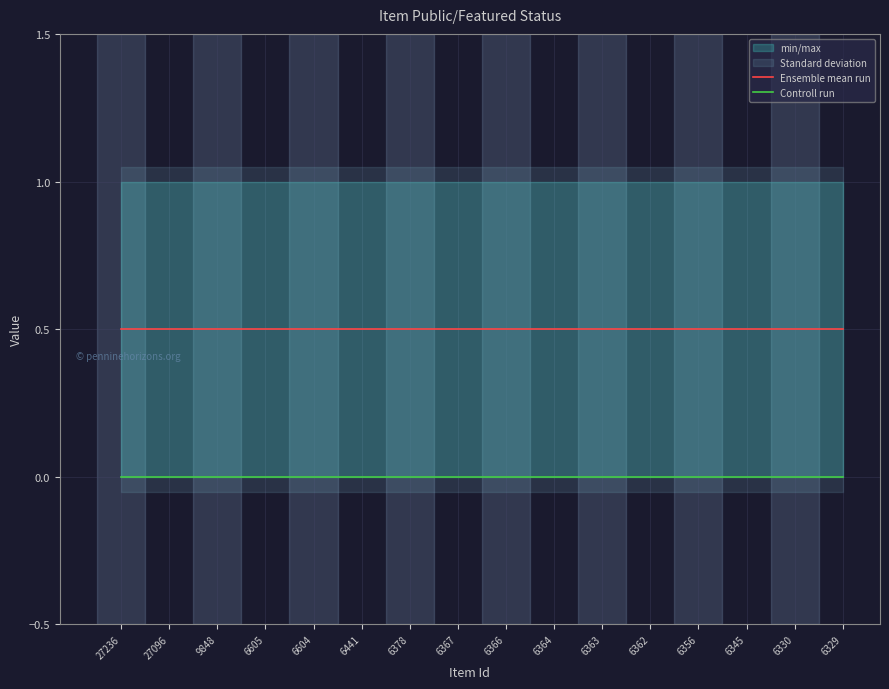

The Controll run series shows 0.0 at 6362. True or false?

True